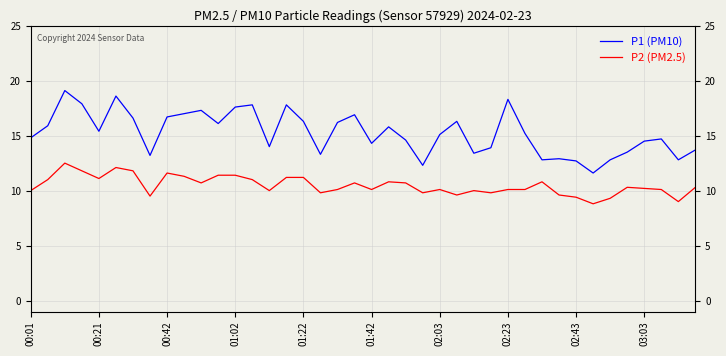

Rank the series by their maximum value, from lowest to highest.

P2 (PM2.5), P1 (PM10)